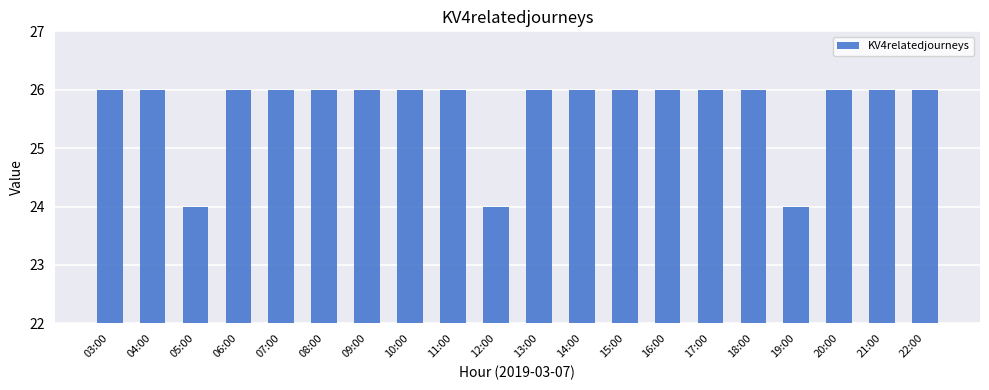

What position from the right is 16:00?

7